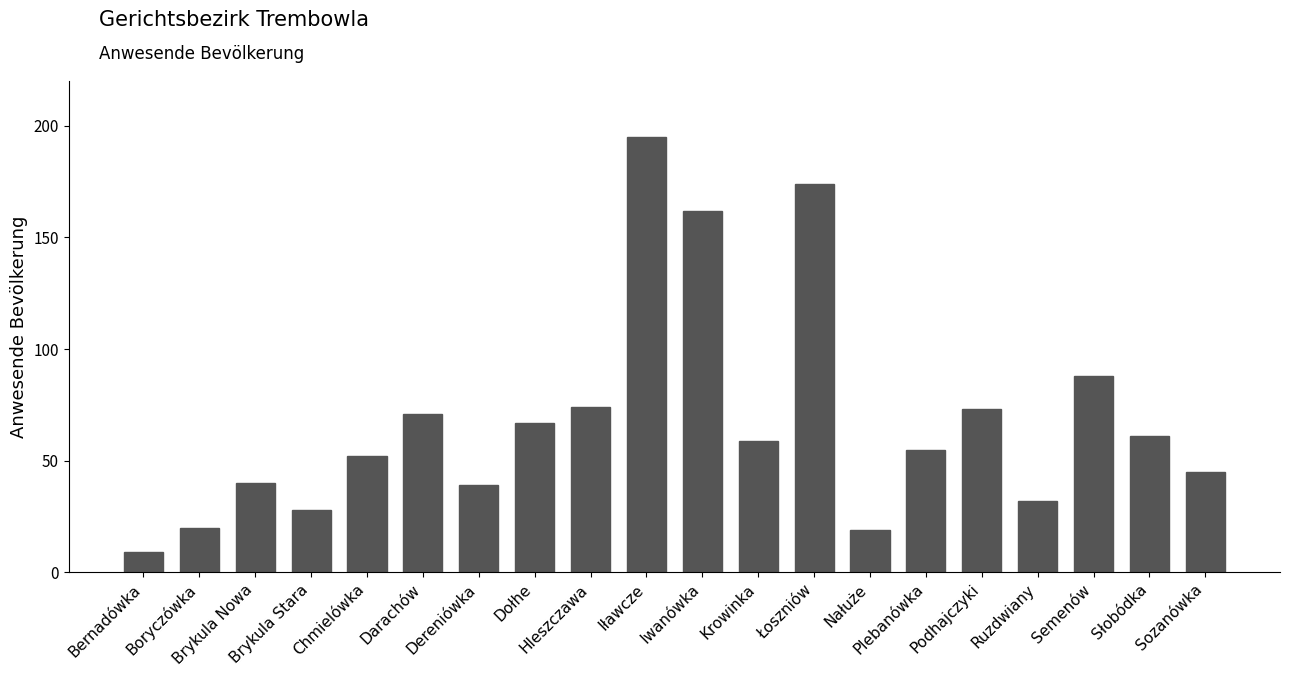

Which category has the lowest value across all series?

Bernadówka